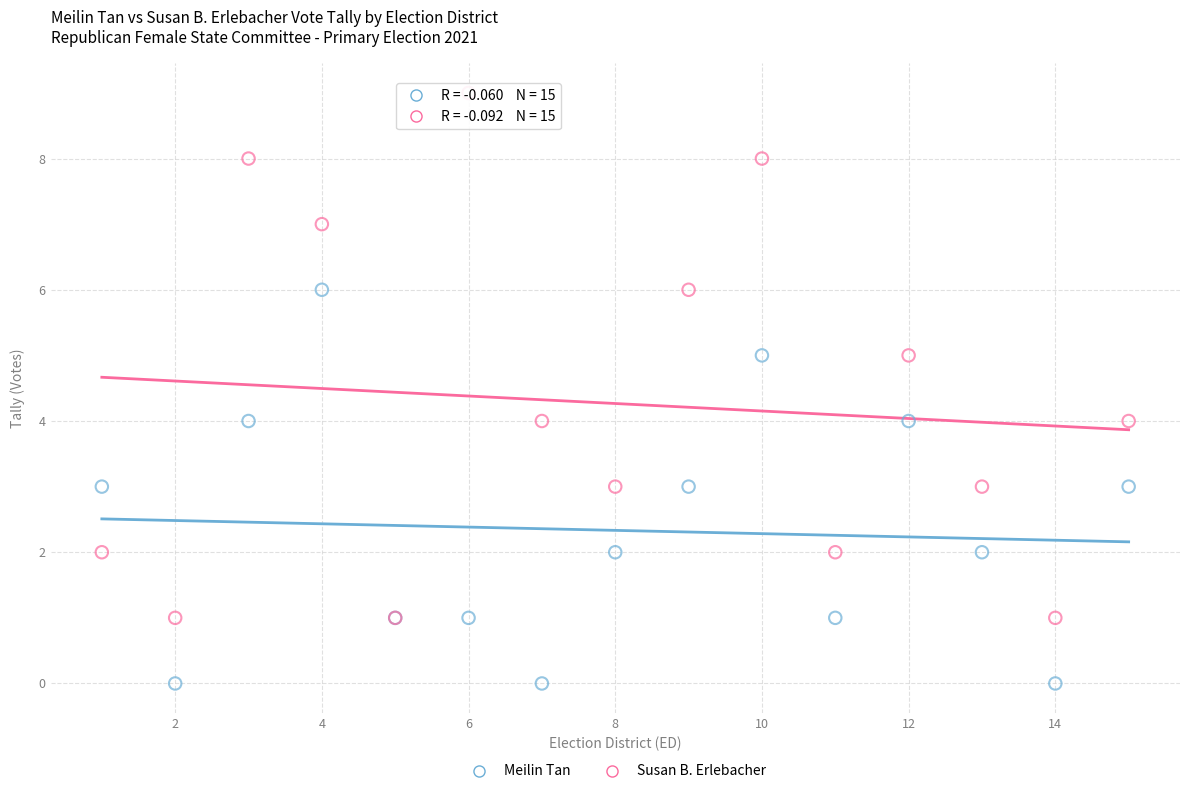

Which series contains the highest Y value?

Susan B. Erlebacher